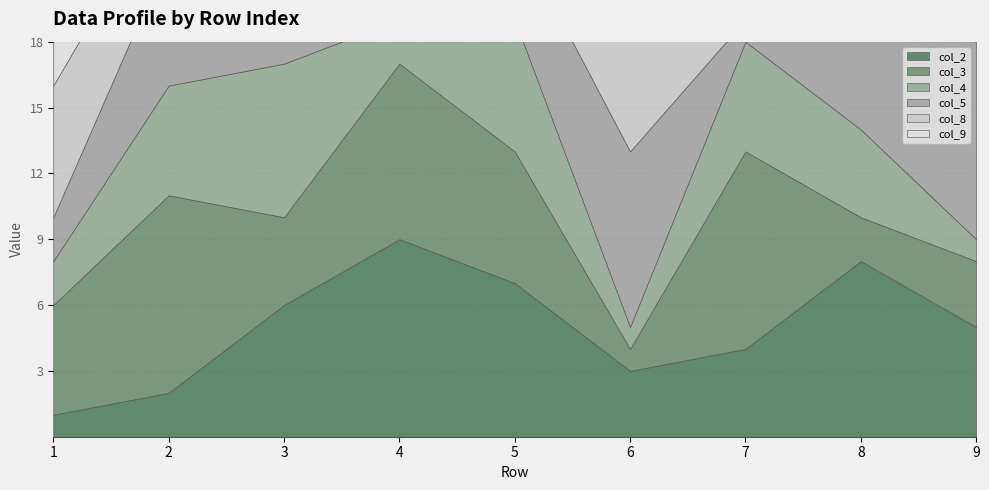

True or false: col_9 has more than 2 points higher than both neighbors.

False